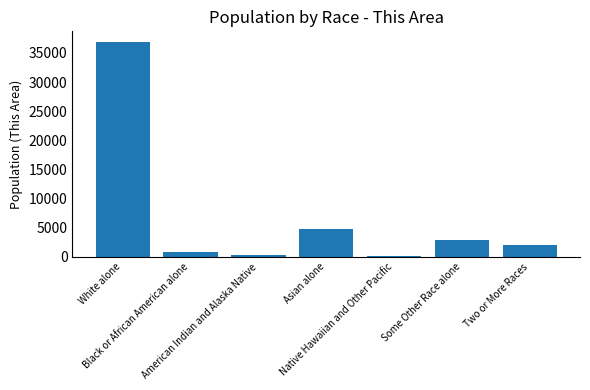

What is the maximum value shown in the chart?

36853